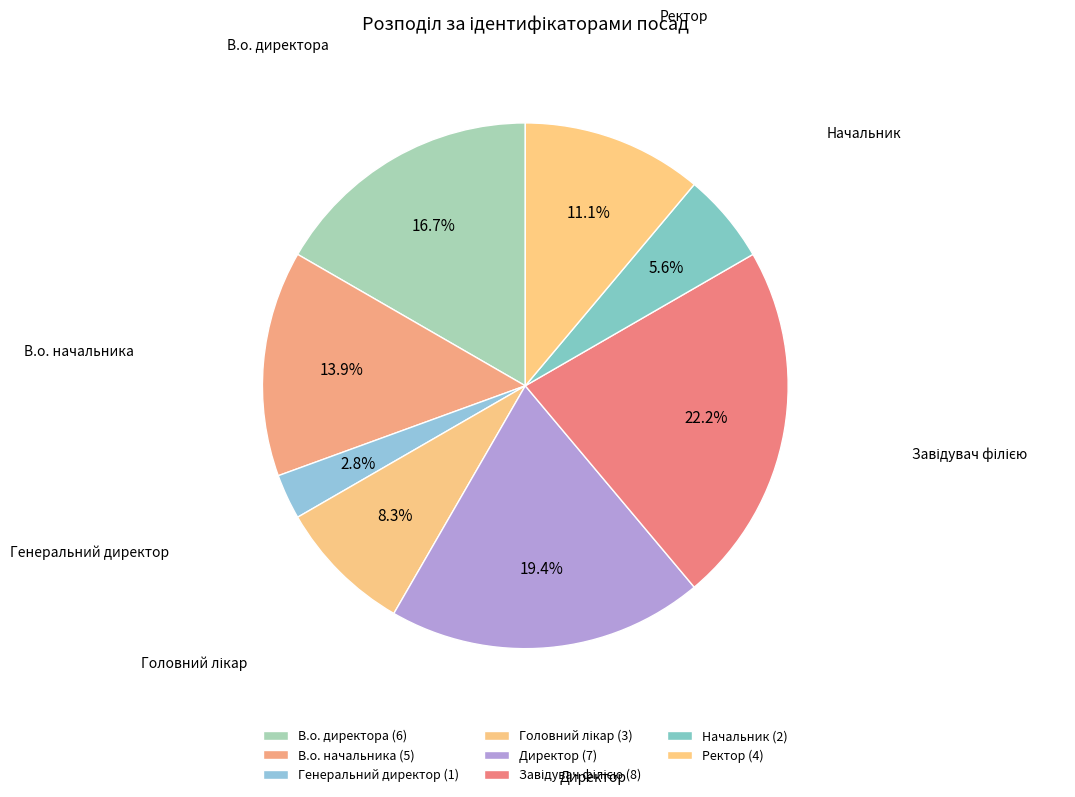

To the nearest percent, what portion does Генеральний директор represent?

3%